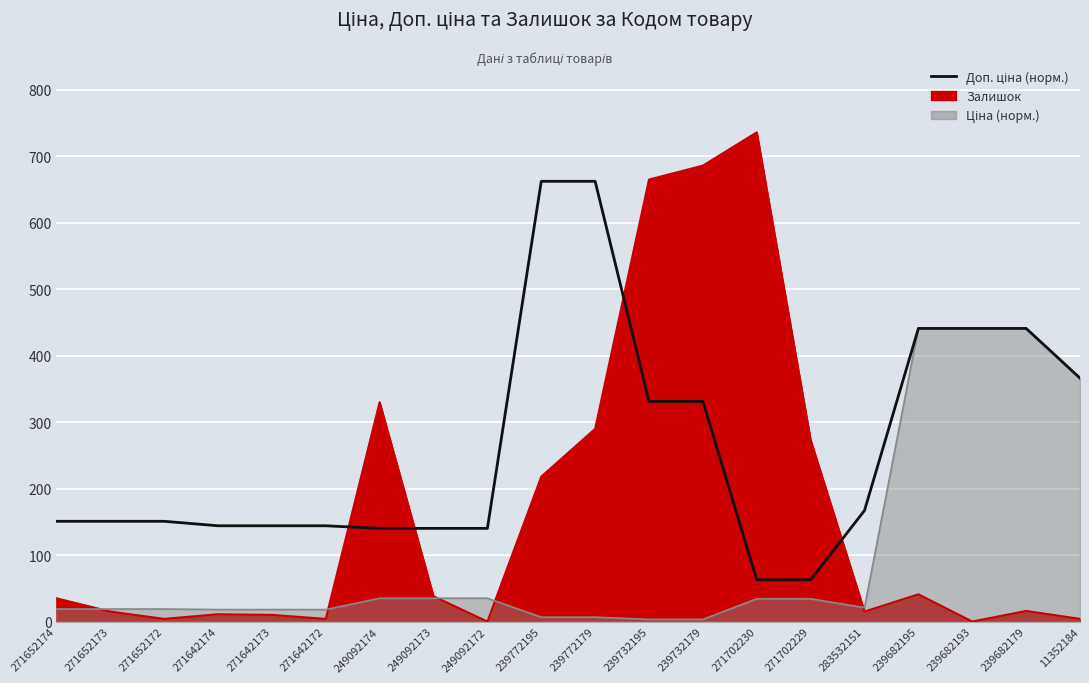

Is it true that the value at 271702230 is 82.0?

False